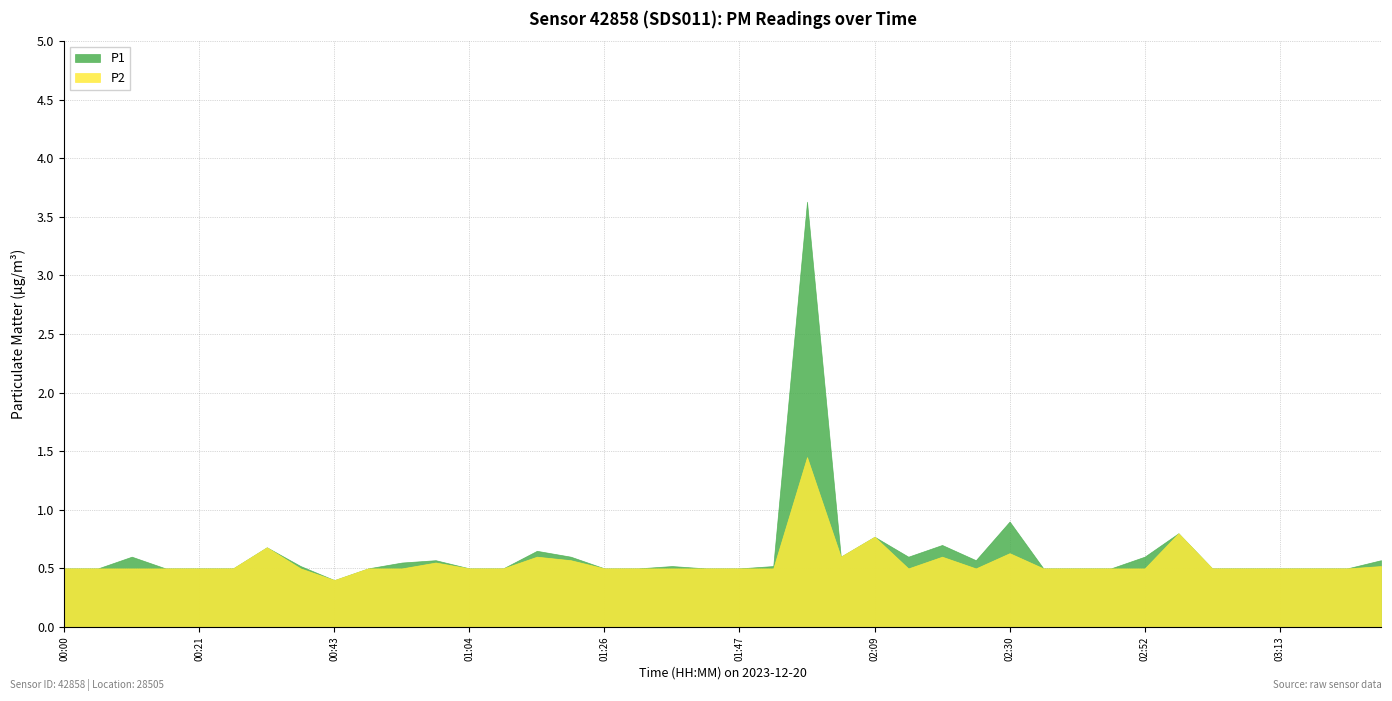

What is the total value across all series at 02:41?

1.0